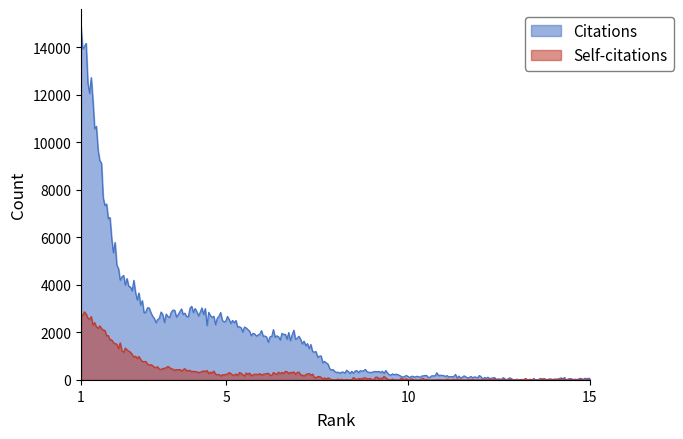

How many lines are shown in the chart?

2